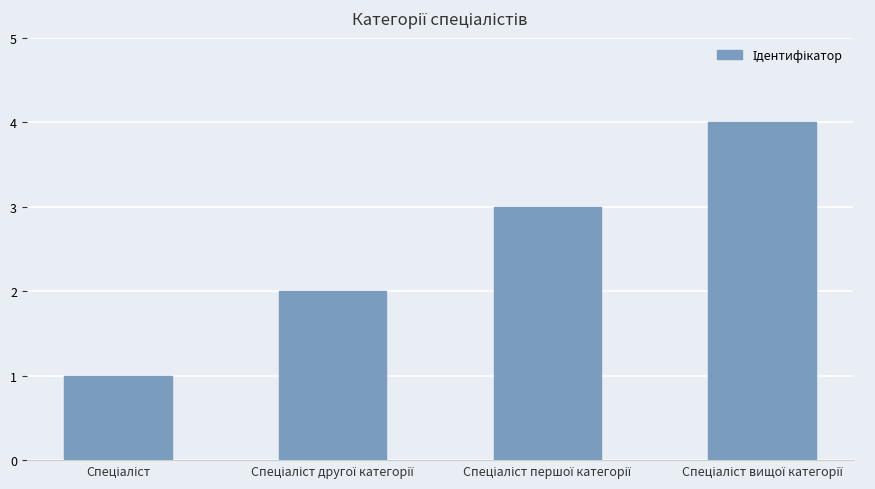

What is the difference between the maximum and minimum values?

3